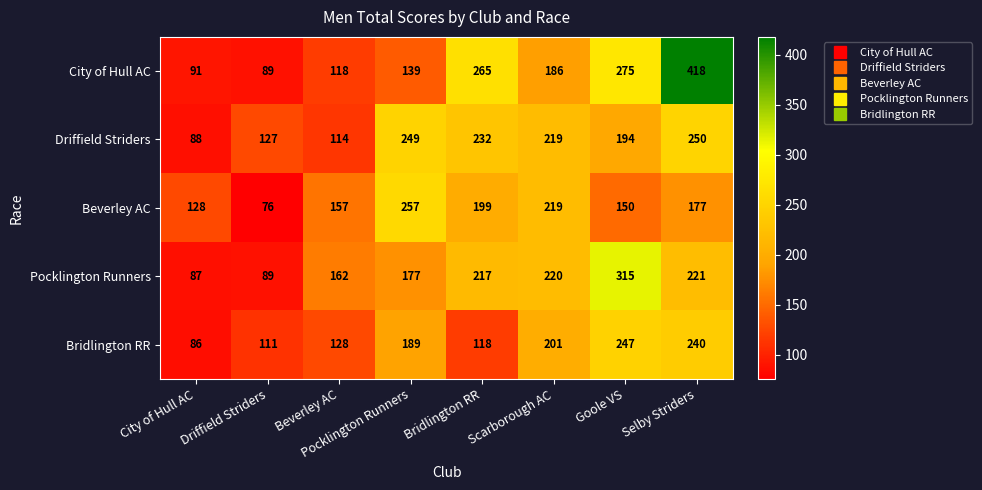

At which label does Pocklington Runners reach its minimum?

City of Hull AC